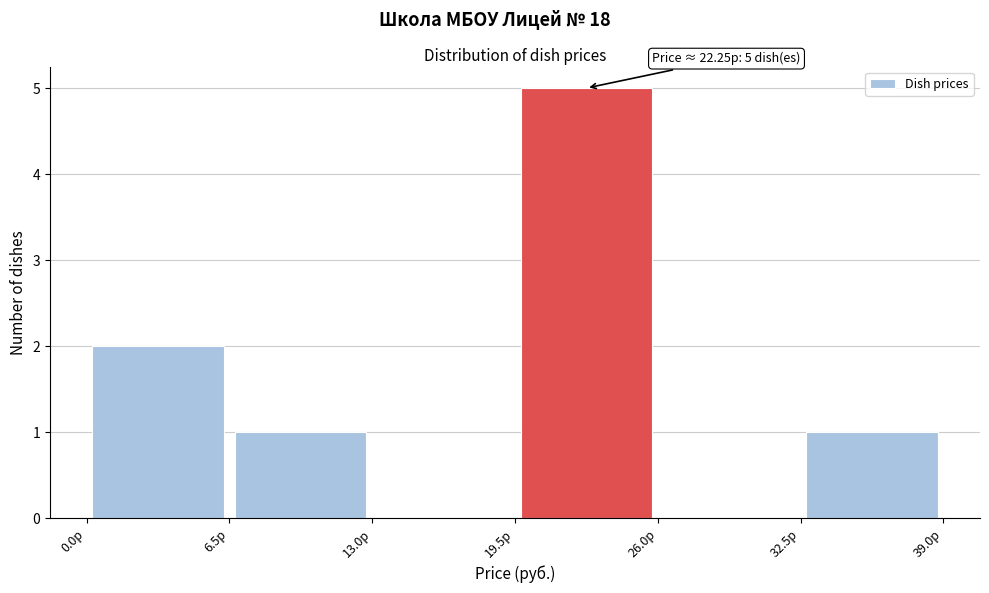

Which range on the x-axis has the tallest bar?

19.5 to 26.0